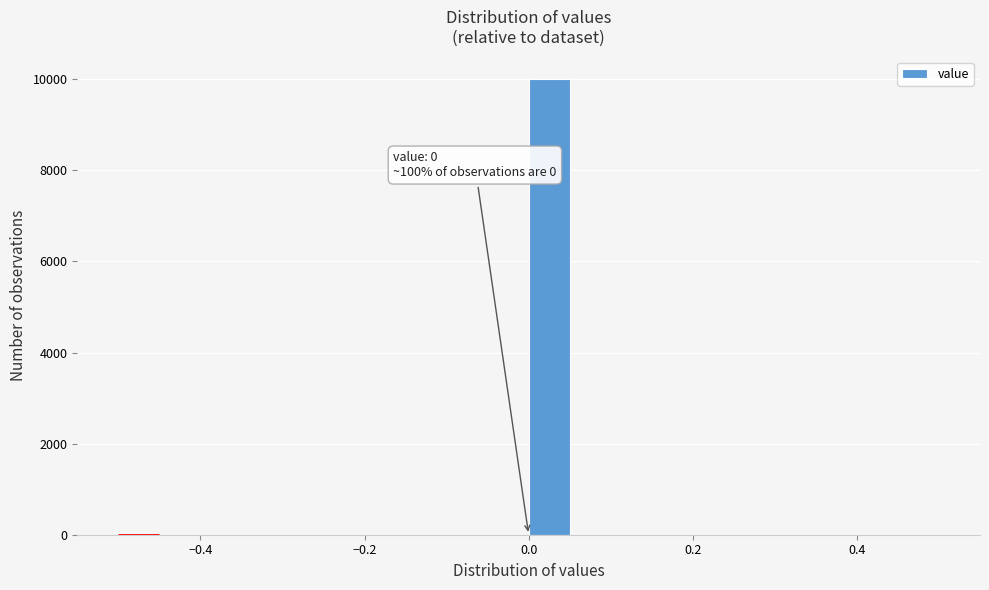

Around what value on the x-axis is the tallest bar? Give the approximate position of its centre, as read against the axis.

0.02